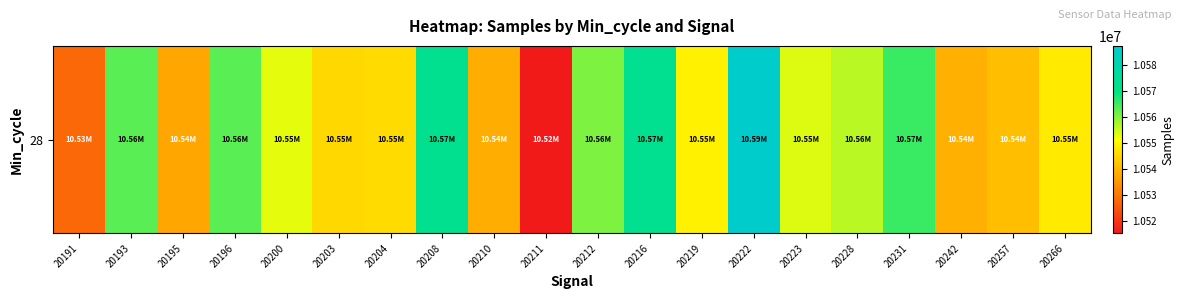

List the labels in order of value, smallest first.

20211, 20191, 20195, 20210, 20242, 20257, 20203, 20204, 20266, 20219, 20200, 20223, 20228, 20212, 20193, 20196, 20231, 20208, 20216, 20222